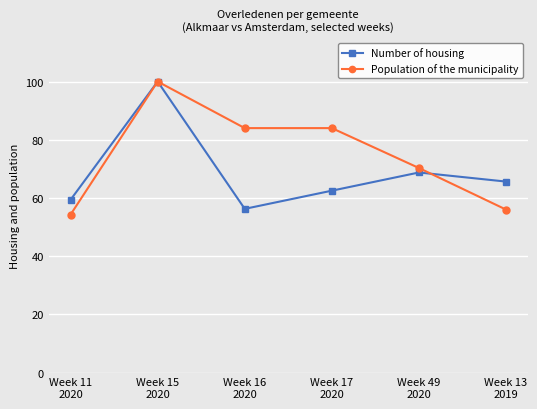

Which series has the largest range (max minus min)?

Population of the municipality